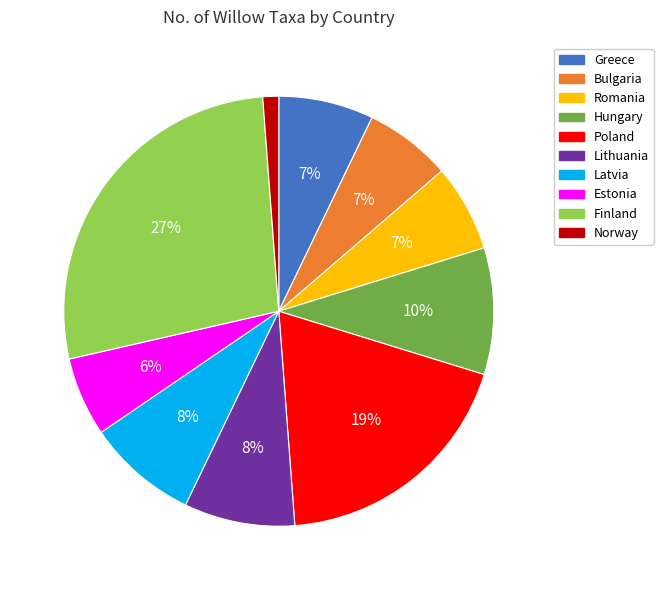

Approximately how many times larger is the value at Poland compared to Finland?

0.7